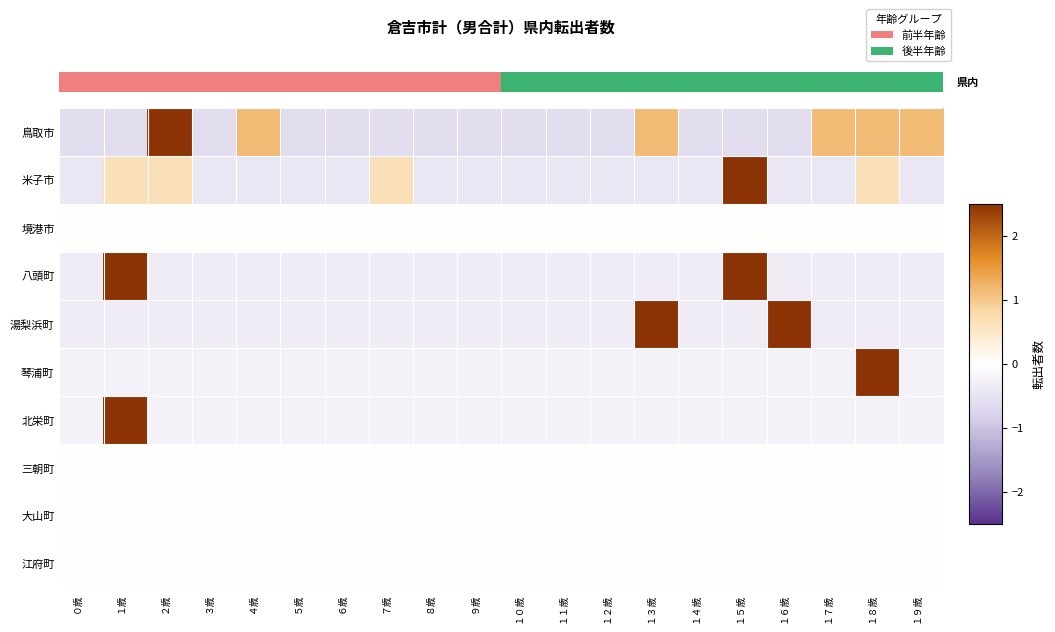

Which label corresponds to the smallest value in the chart?

０歳